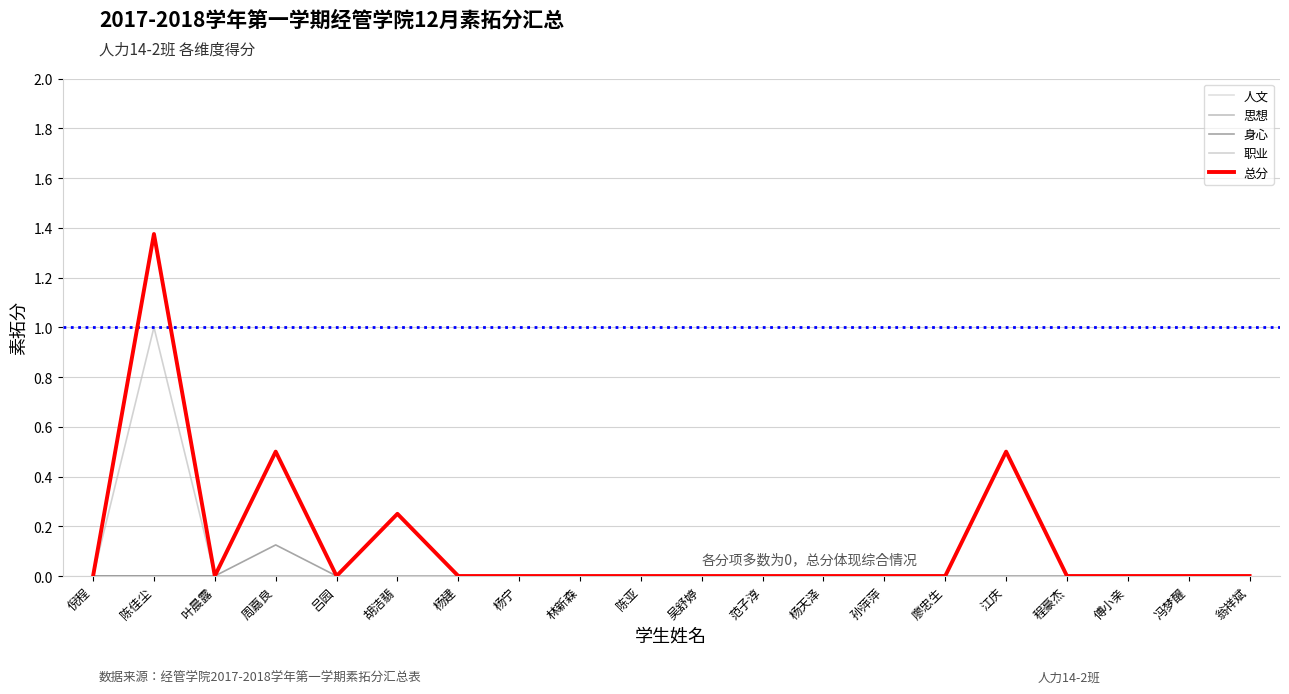

Does the chart have visible grid lines?

Yes